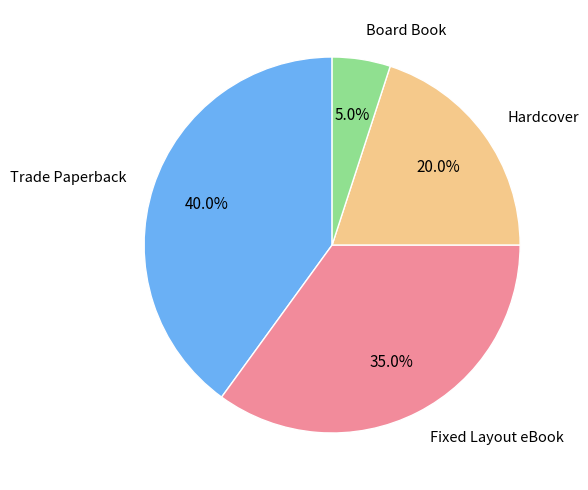

Is it true that Hardcover is 20% of the pie?

True